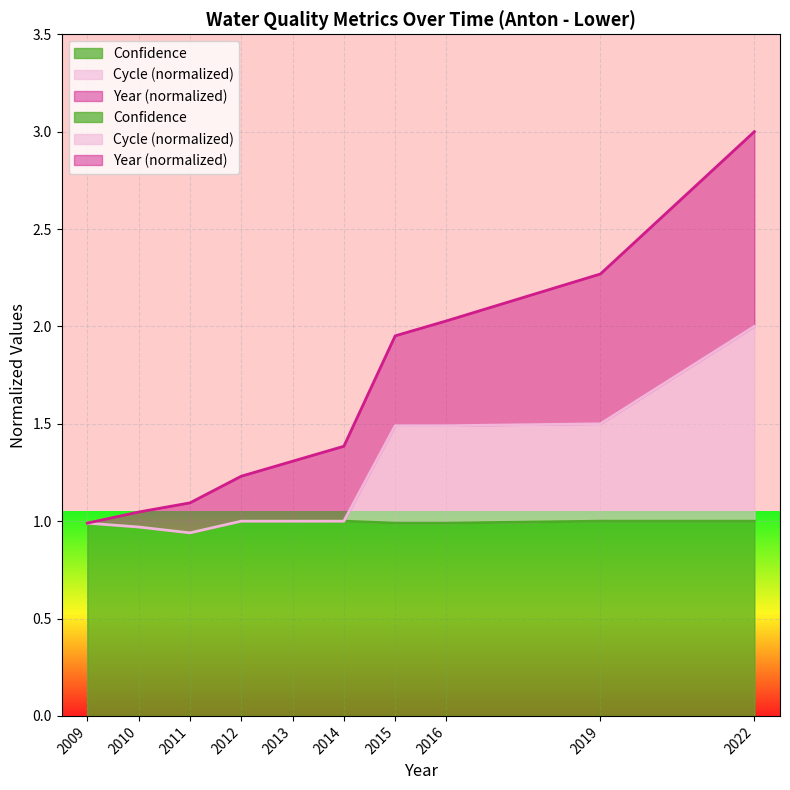

The value of Confidence at 2012 is 1.7. True or false?

False